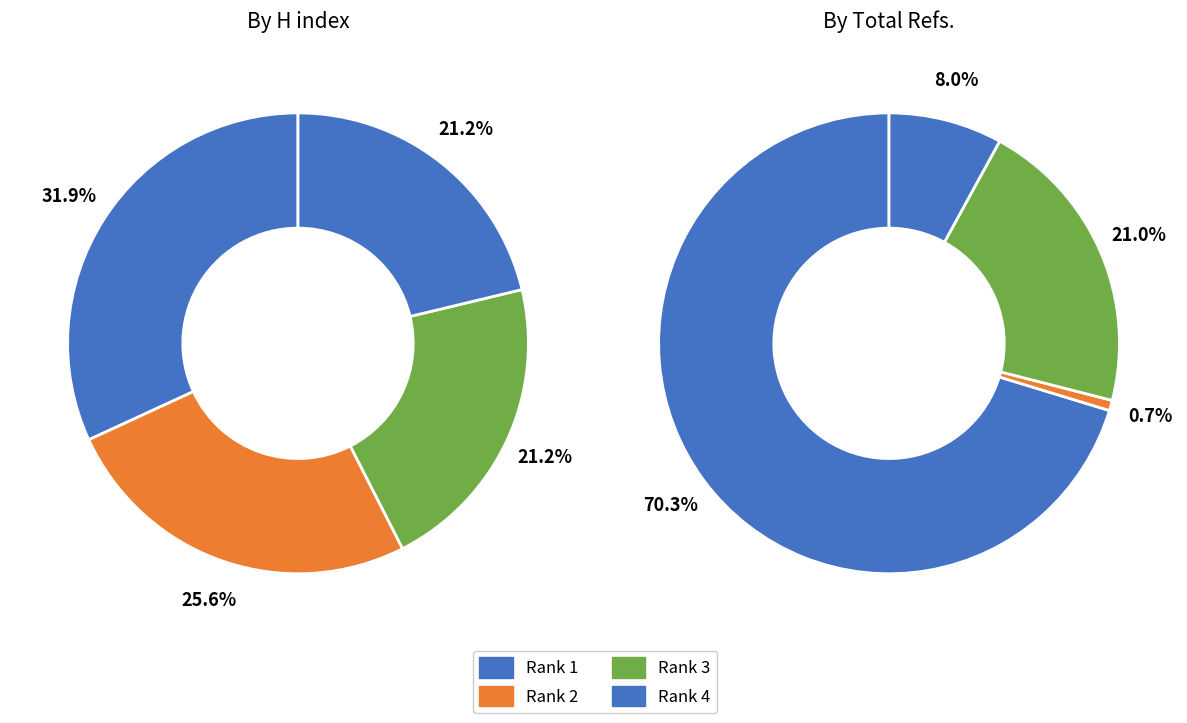

Does any single category account for the majority?

No